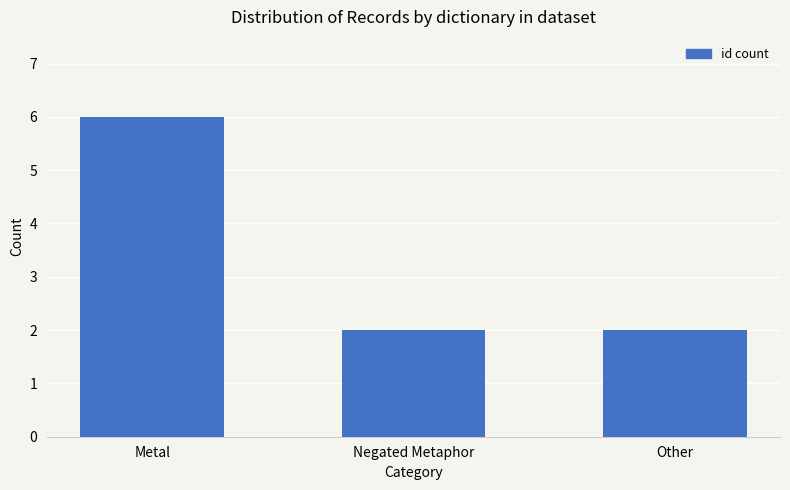

What is the average value?

3